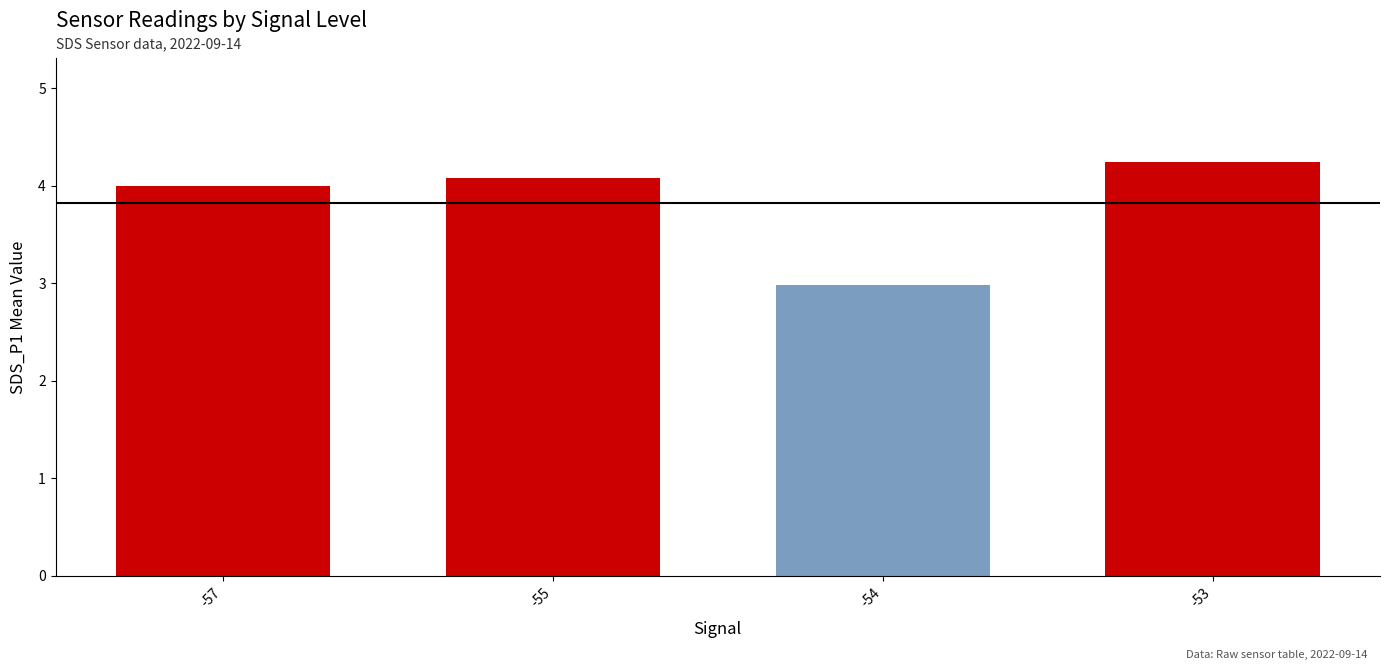

Which category has the lowest value across all series?

-54